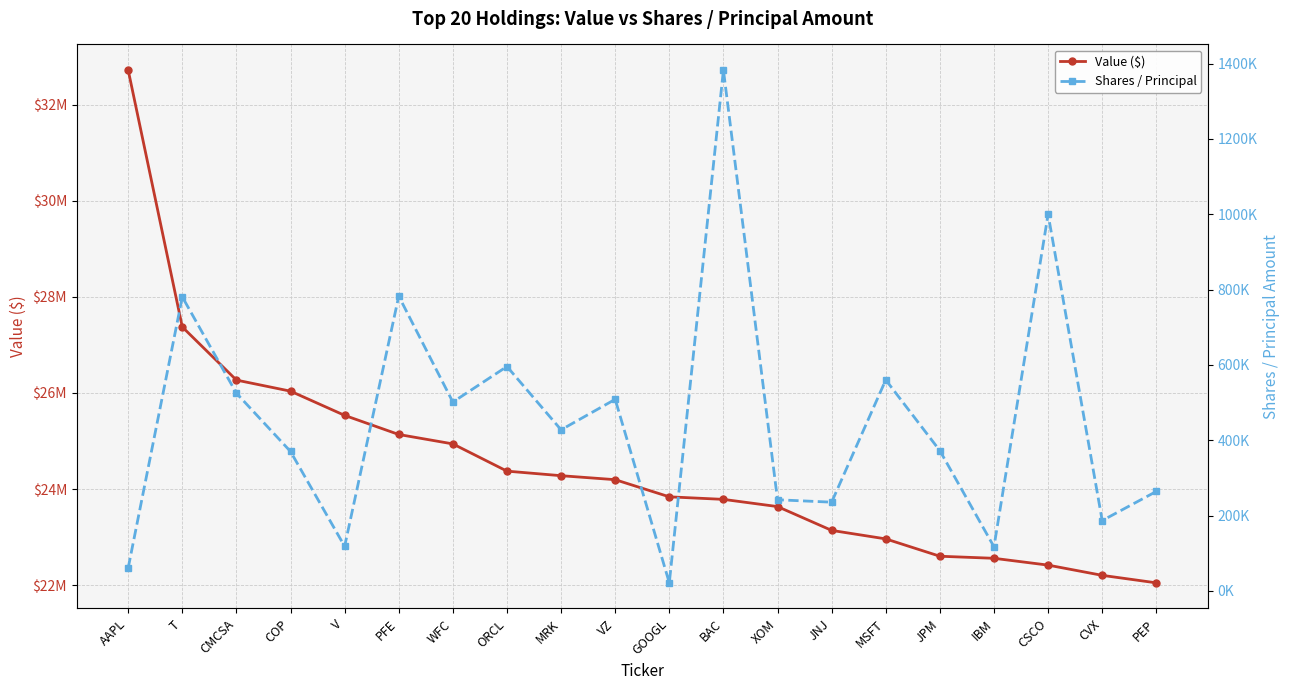

The Shares / Principal series shows 118285 at V. True or false?

True